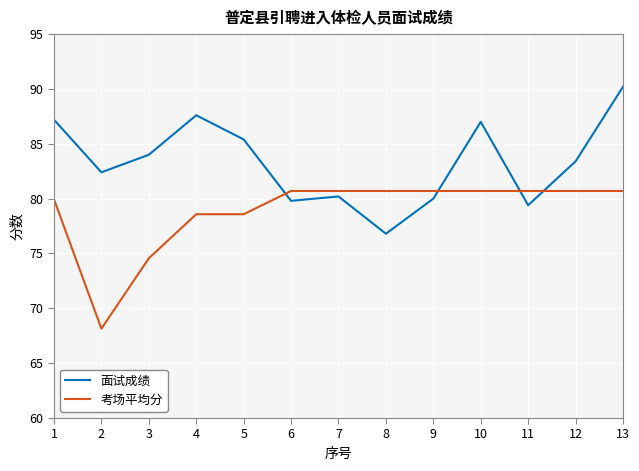

True or false: 面试成绩 and 考场平均分 cross at least once.

True